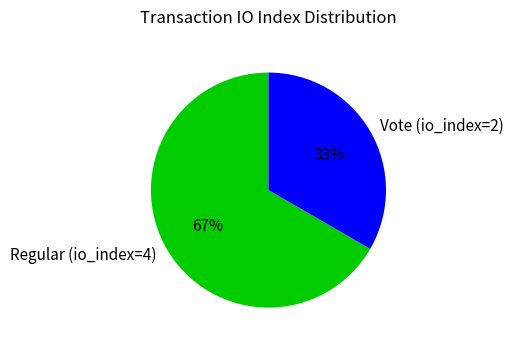

True or false: Regular (io_index=4) accounts for 67% of the total.

True